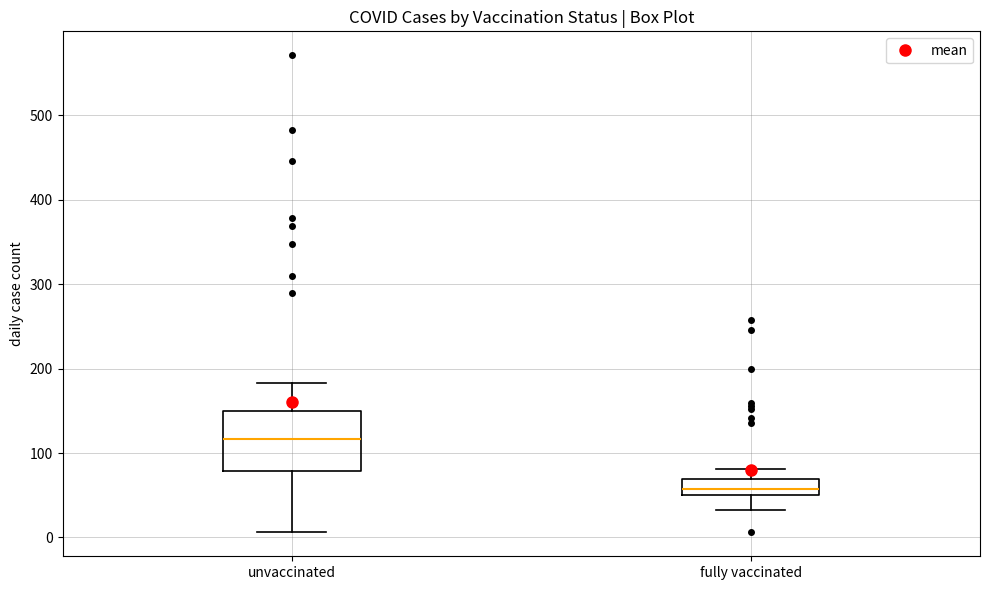

Reading left to right, transcribe this box plot: for each box, give where its median line is, the range the box spans, and where its two whiskers end, as read against the y-axis. The values are not printed on the chart, so give them approximately, as read against the axis.

unvaccinated: median 120, box 80 to 150, whiskers 10 to 180
fully vaccinated: median 60, box 50 to 70, whiskers 30 to 80